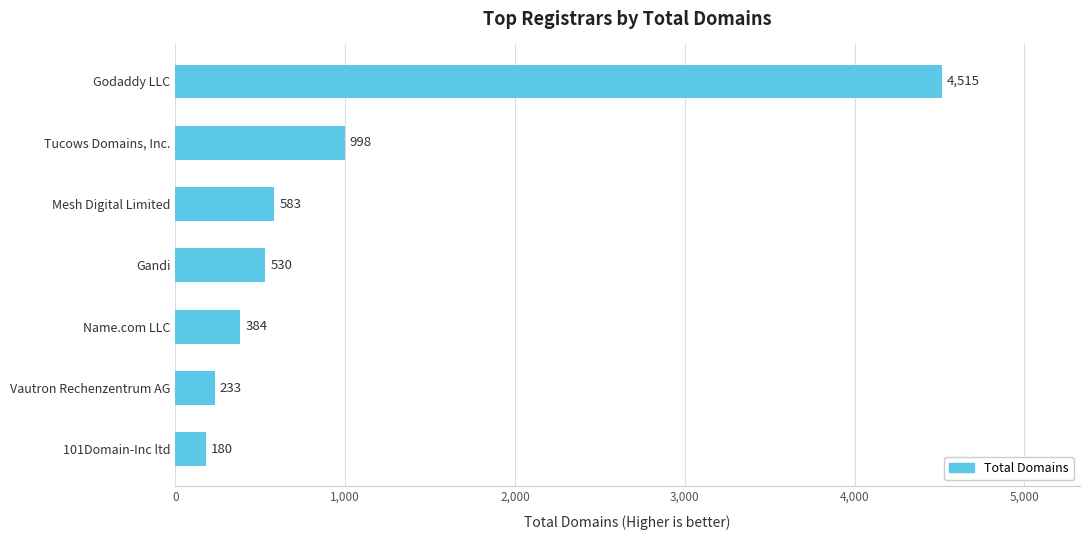

Rank the categories by value from highest to lowest.

Godaddy LLC, Tucows Domains, Inc., Mesh Digital Limited, Gandi, Name.com LLC, Vautron Rechenzentrum AG, 101Domain-Inc ltd